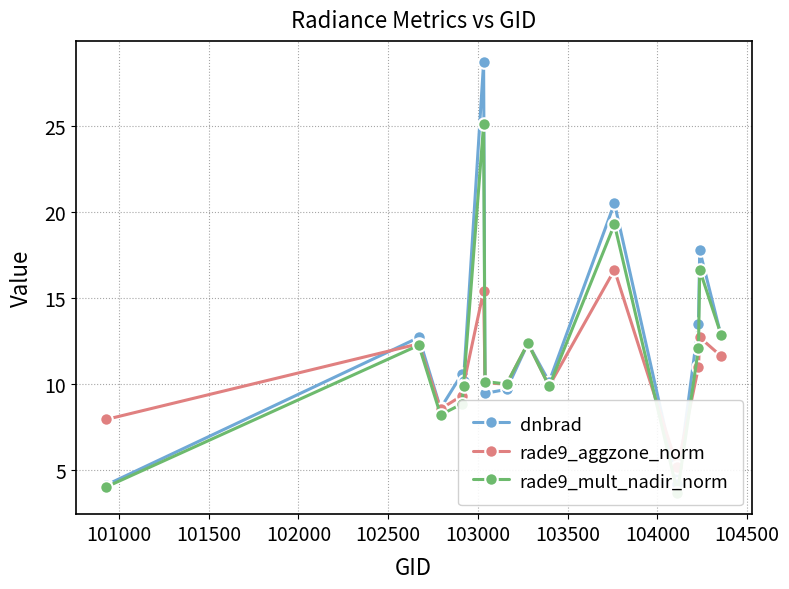

What is the highest value of the dnbrad series?

28.7